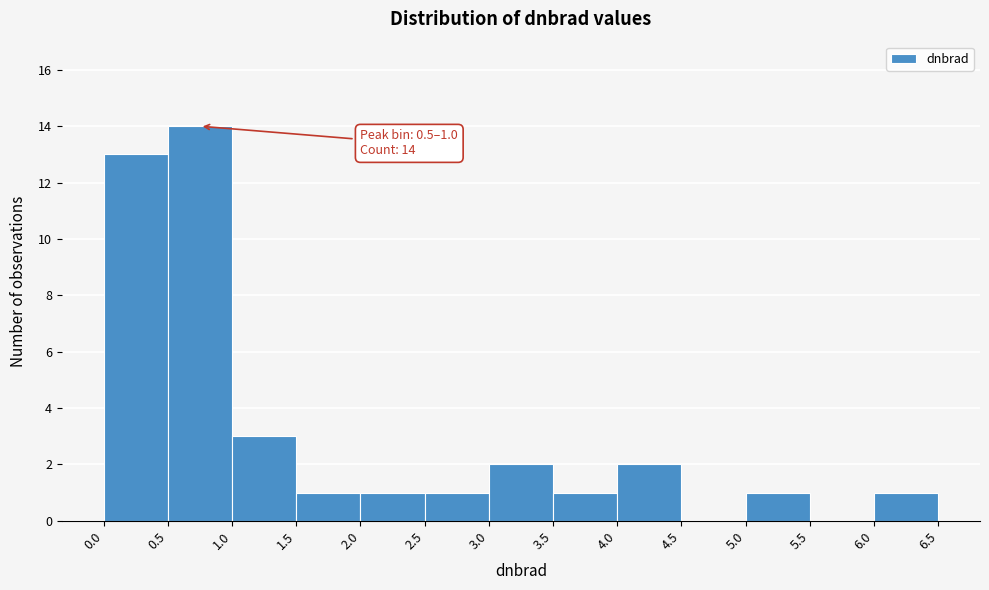

Which range on the x-axis has the tallest bar?

0.5 to 1.0